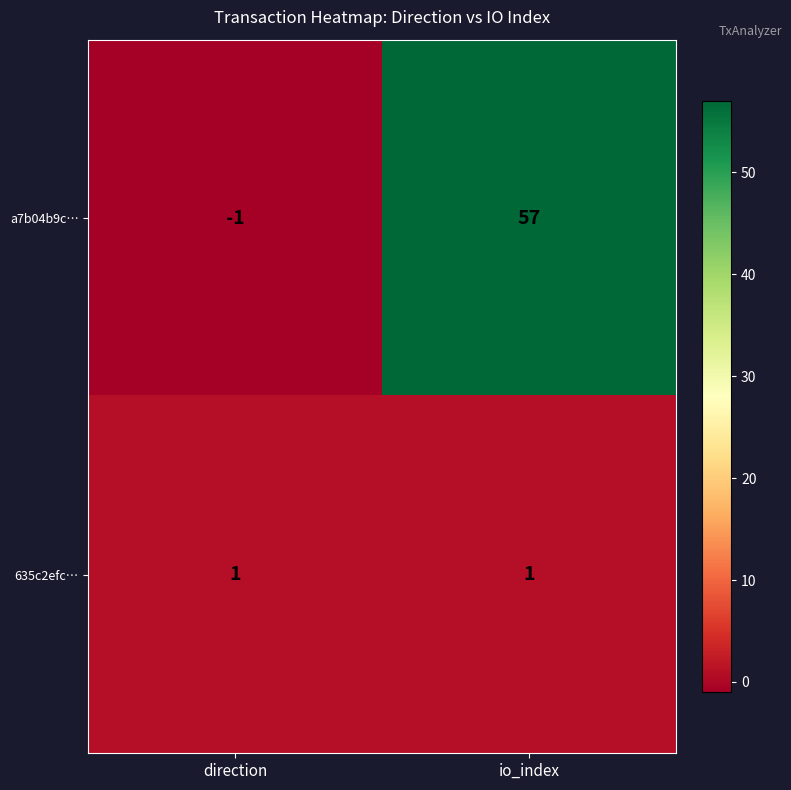

List the series in order of their peak value, lowest first.

635c2efc…, a7b04b9c…